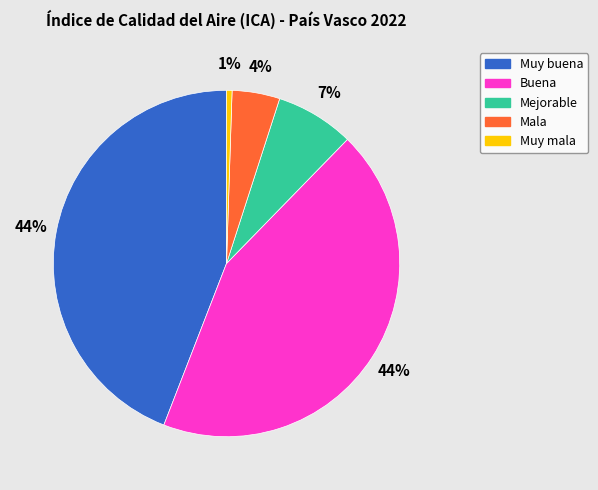

Does any single category account for the majority?

No